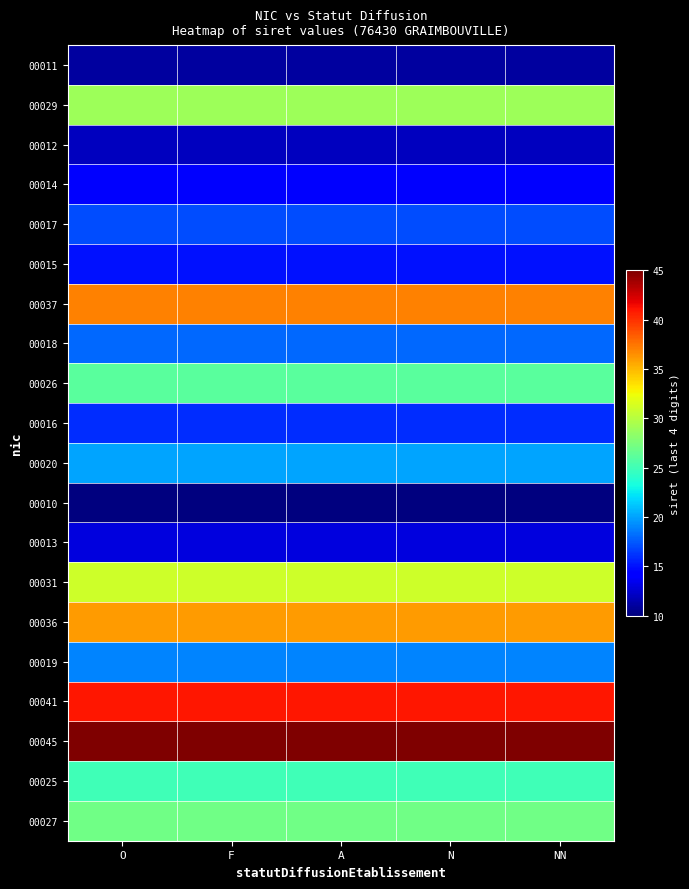

Which category has the lowest value across all series?

O